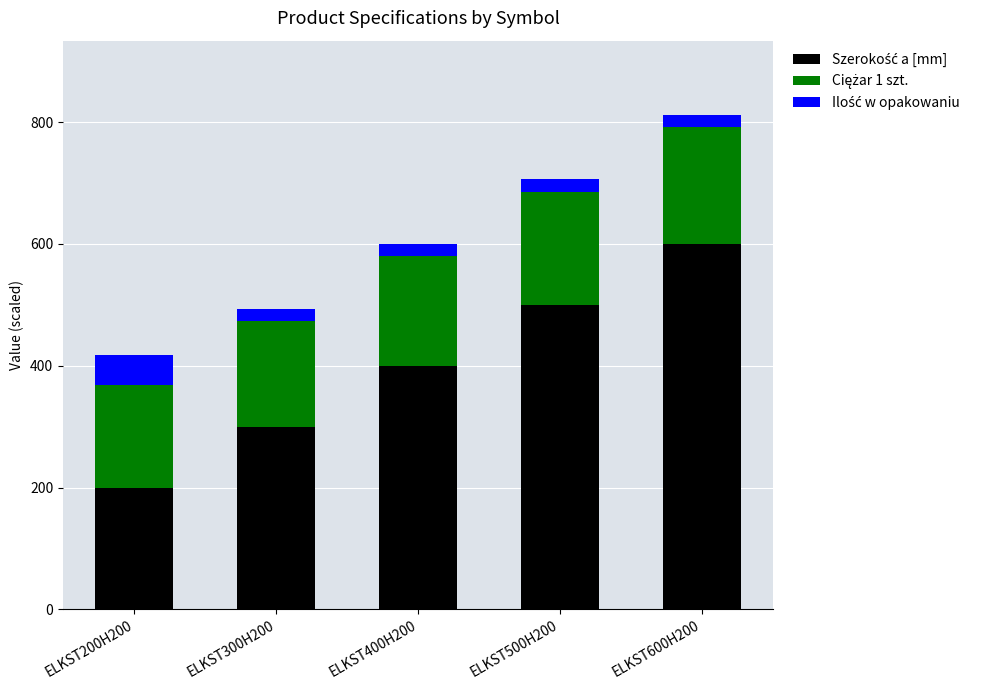

How many series are shown in this chart?

3